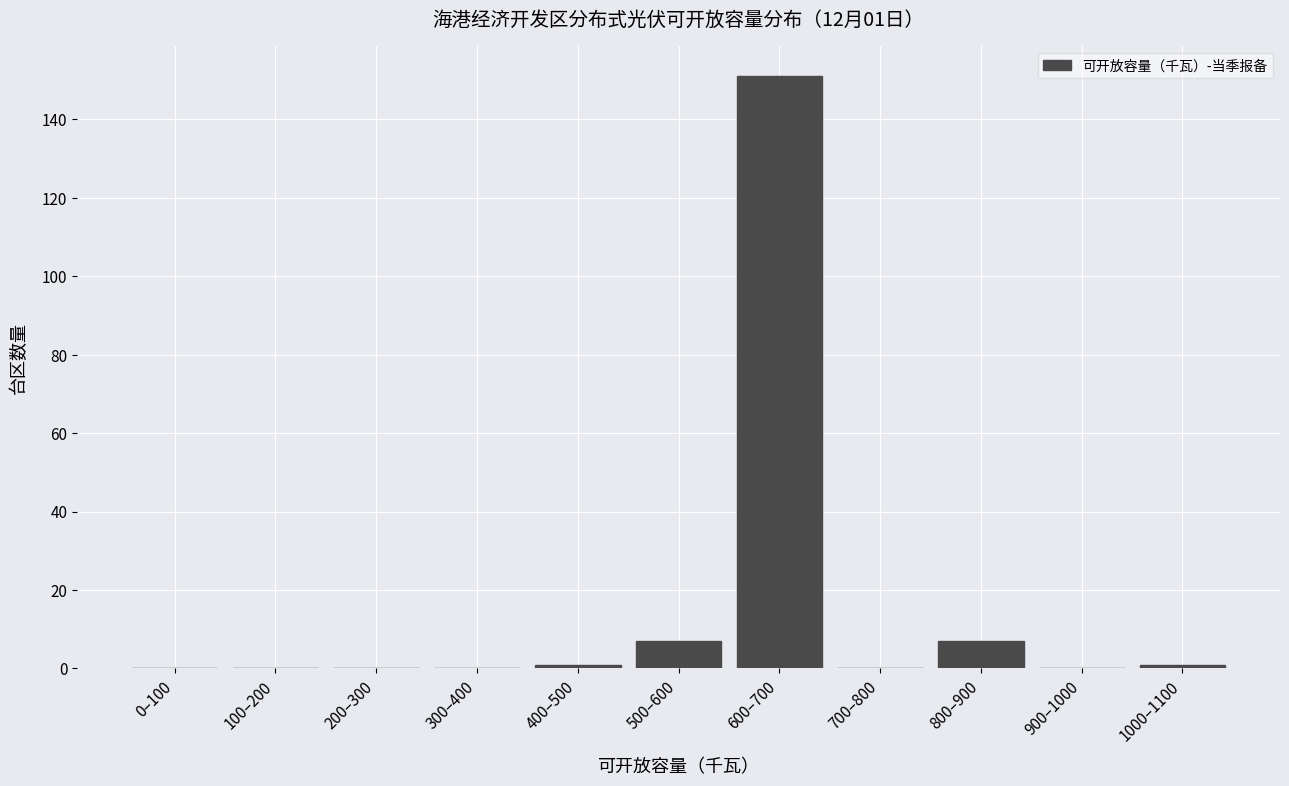

Reading left to right, what are all the values shown in this chart?

0–100=0	100–200=0	200–300=0	300–400=0	400–500=1	500–600=7	600–700=151	700–800=0	800–900=7	900–1000=0	1000–1100=1